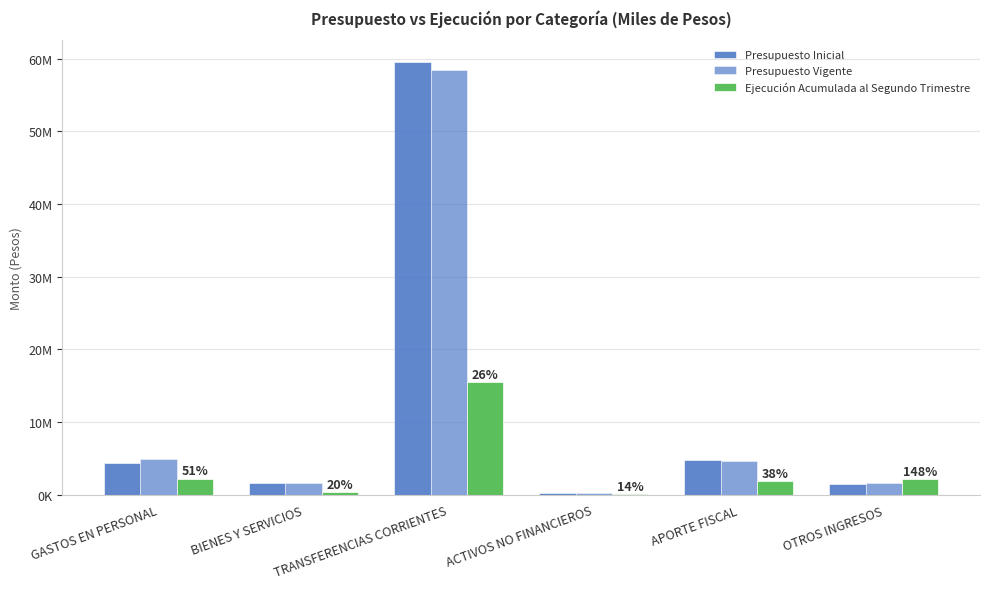

Is the value of Presupuesto Vigente at TRANSFERENCIAS CORRIENTES greater than the value of Ejecución Acumulada al Segundo Trimestre at APORTE FISCAL?

Yes